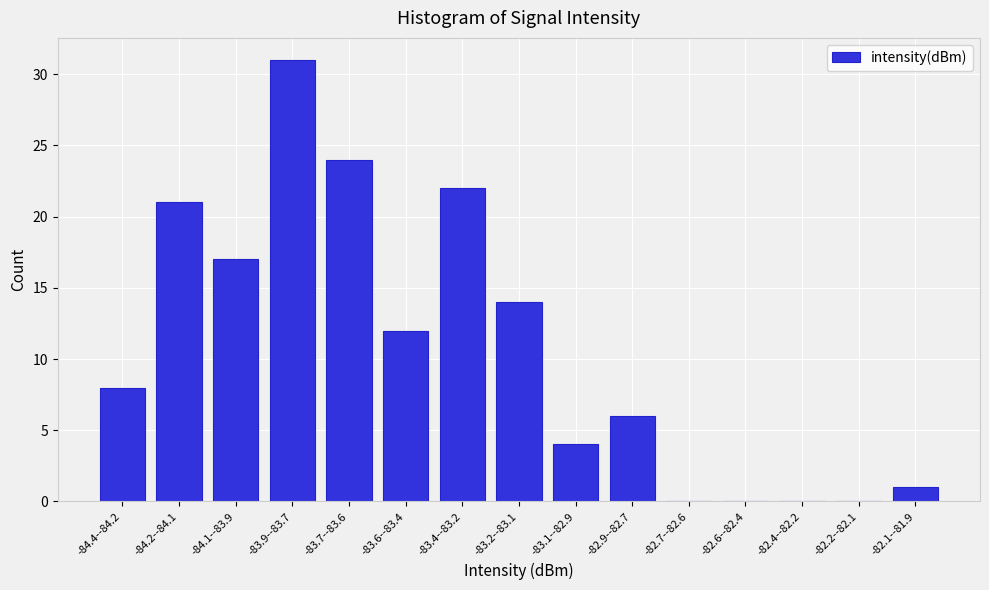

Reading left to right, what are all the values shown in this chart?

-84.4--84.2=8	-84.2--84.1=21	-84.1--83.9=17	-83.9--83.7=31	-83.7--83.6=24	-83.6--83.4=12	-83.4--83.2=22	-83.2--83.1=14	-83.1--82.9=4	-82.9--82.7=6	-82.7--82.6=0	-82.6--82.4=0	-82.4--82.2=0	-82.2--82.1=0	-82.1--81.9=1